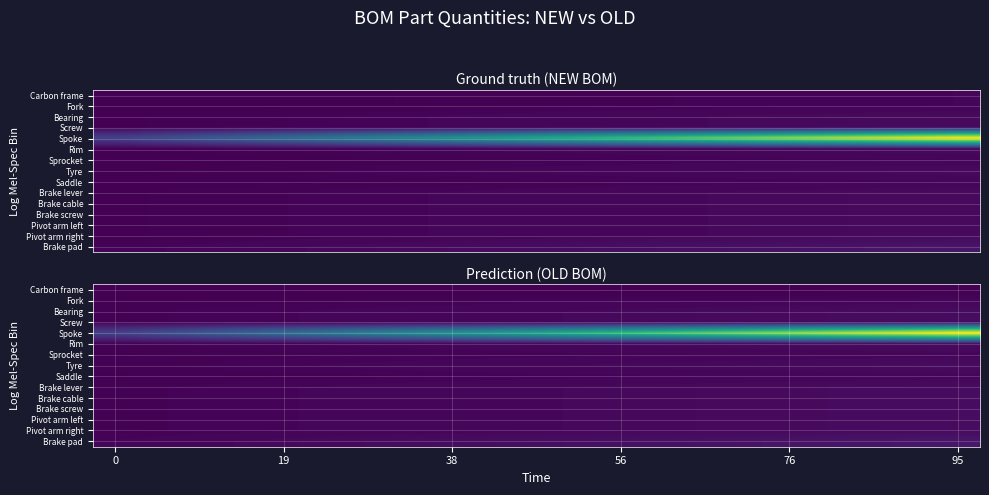

List the series in order of their peak value, lowest first.

Carbon frame, Fork, Sprocket, Saddle, Bearing, Screw, Rim, Tyre, Brake lever, Brake cable, Brake screw, Pivot arm left, Pivot arm right, Brake pad, Spoke